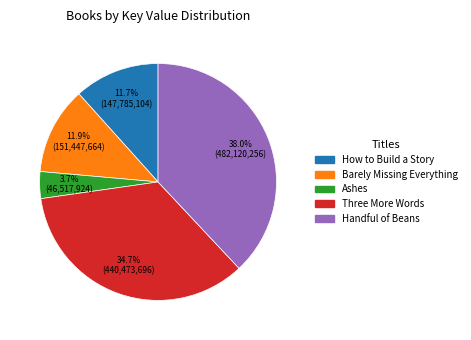

Between Handful of Beans and Three More Words, which is larger?

Handful of Beans